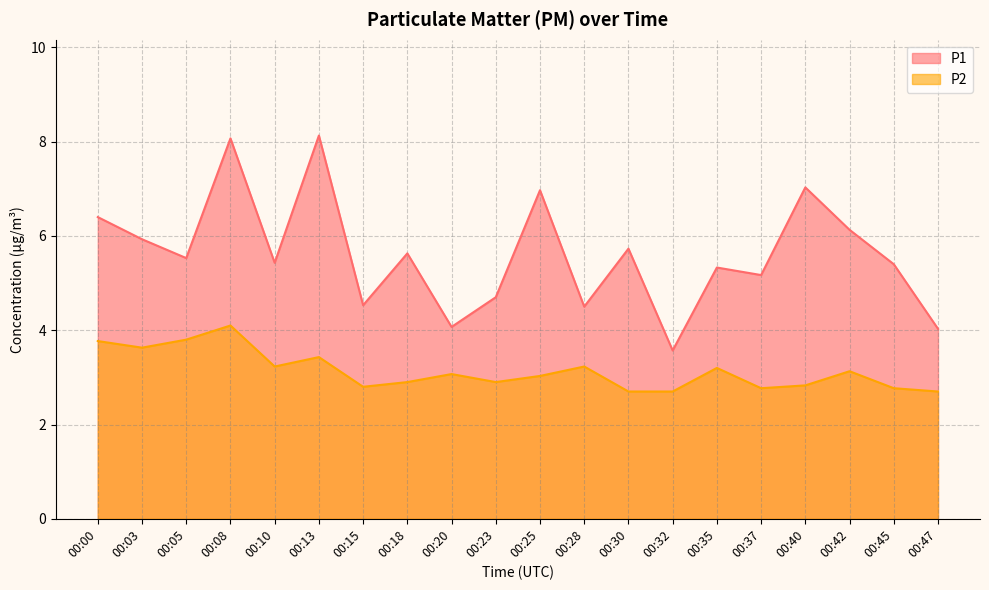

What are all the series names shown in the legend?

P1, P2